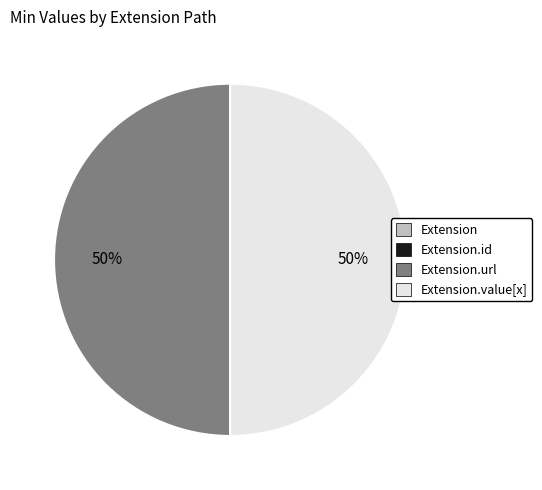

To the nearest percent, what is the difference between the largest and smallest slice percentages?

50%